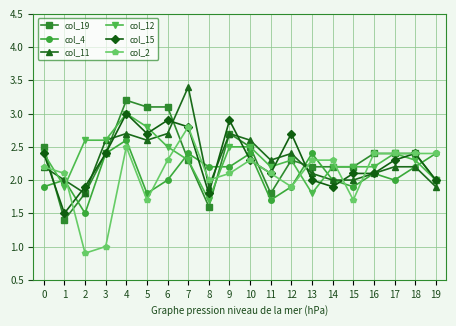

What is the average value of the col_12 series?

2.3